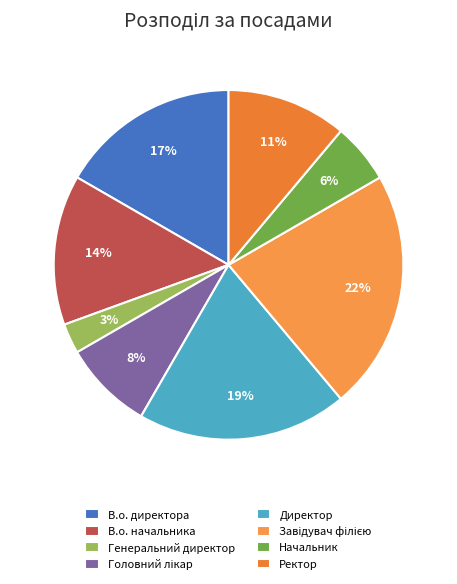

Do Завідувач філією and В.о. директора together represent more than half of the pie?

No